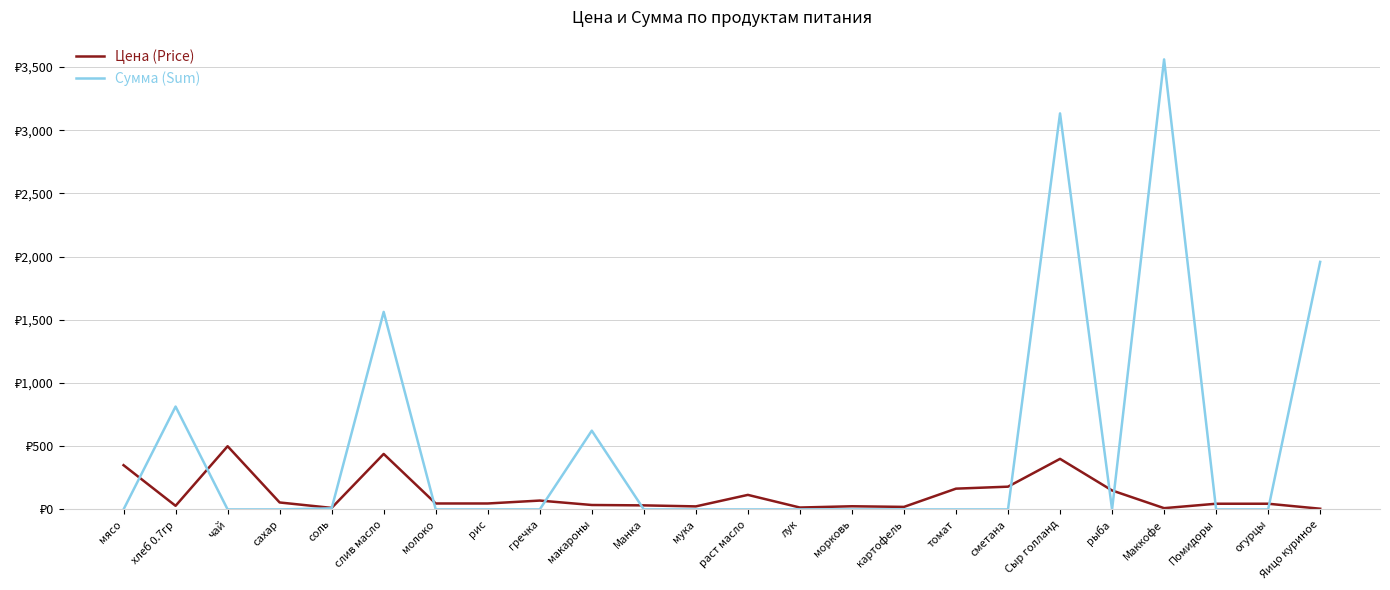

What are all the series names shown in the legend?

Цена (Price), Сумма (Sum)